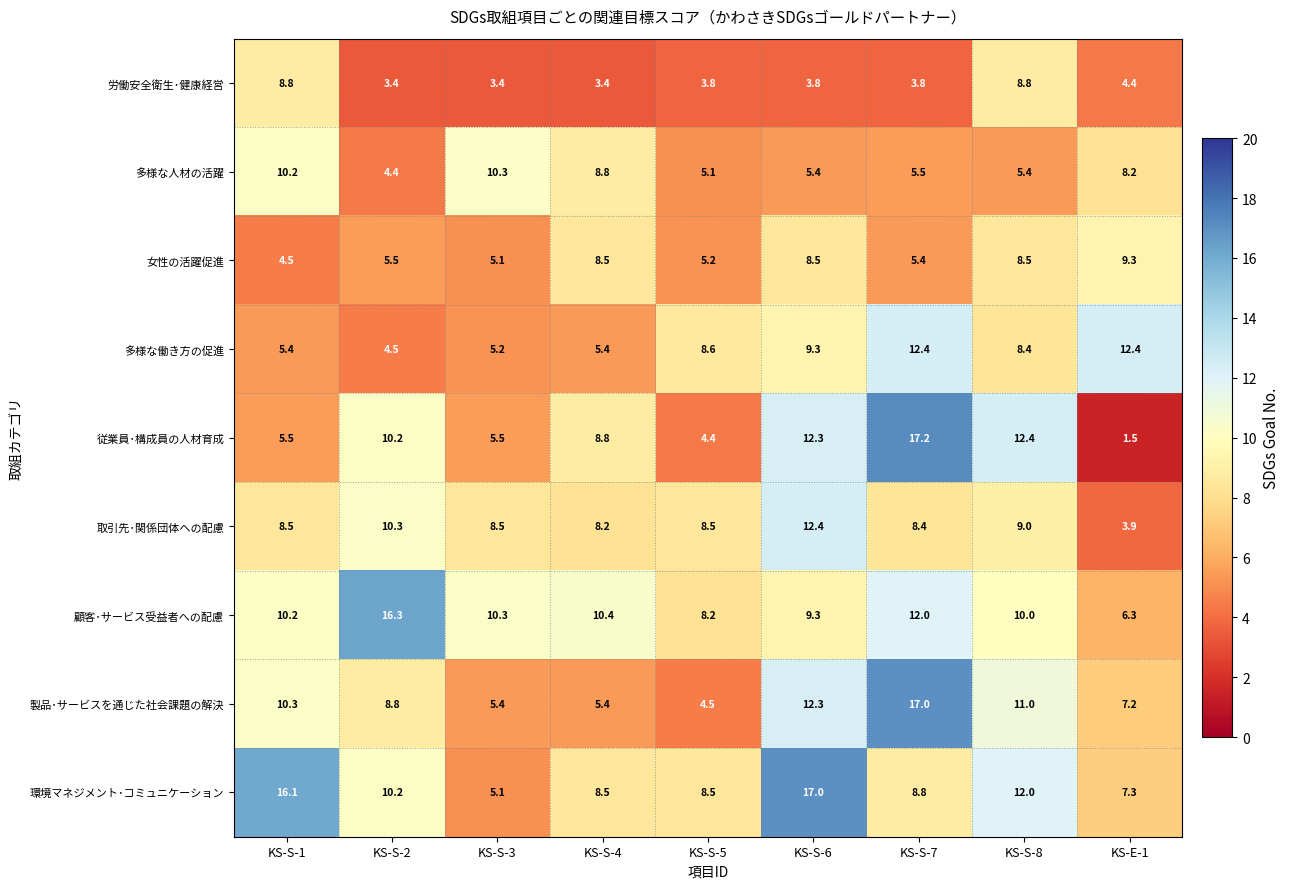

At how many categories does at least one series exceed 9?

8